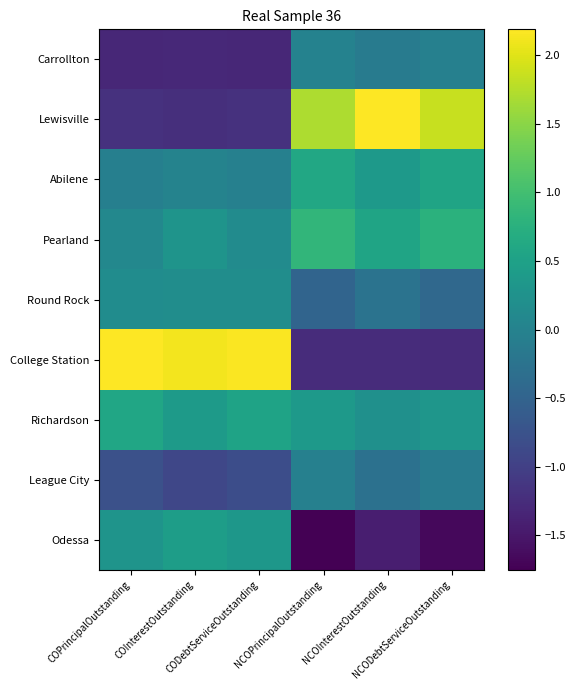

Reading left to right, list all the values displayed in this chart.

Carrollton: COPrincipalOutstanding=-1.3	COInterestOutstanding=-1.3	CODebtServiceOutstanding=-1.3	NCOPrincipalOutstanding=-0.0	NCOInterestOutstanding=-0.1	NCODebtServiceOutstanding=-0.0
Lewisville: COPrincipalOutstanding=-1.2	COInterestOutstanding=-1.2	CODebtServiceOutstanding=-1.2	NCOPrincipalOutstanding=1.7	NCOInterestOutstanding=2.2	NCODebtServiceOutstanding=1.9
Abilene: COPrincipalOutstanding=-0.0	COInterestOutstanding=0.0	CODebtServiceOutstanding=-0.0	NCOPrincipalOutstanding=0.6	NCOInterestOutstanding=0.4	NCODebtServiceOutstanding=0.6
Pearland: COPrincipalOutstanding=0.1	COInterestOutstanding=0.3	CODebtServiceOutstanding=0.1	NCOPrincipalOutstanding=0.8	NCOInterestOutstanding=0.5	NCODebtServiceOutstanding=0.8
Round Rock: COPrincipalOutstanding=0.2	COInterestOutstanding=0.2	CODebtServiceOutstanding=0.2	NCOPrincipalOutstanding=-0.5	NCOInterestOutstanding=-0.3	NCODebtServiceOutstanding=-0.4
College Station: COPrincipalOutstanding=2.2	COInterestOutstanding=2.1	CODebtServiceOutstanding=2.2	NCOPrincipalOutstanding=-1.3	NCOInterestOutstanding=-1.3	NCODebtServiceOutstanding=-1.3
Richardson: COPrincipalOutstanding=0.6	COInterestOutstanding=0.4	CODebtServiceOutstanding=0.5	NCOPrincipalOutstanding=0.4	NCOInterestOutstanding=0.2	NCODebtServiceOutstanding=0.3
League City: COPrincipalOutstanding=-0.8	COInterestOutstanding=-0.9	CODebtServiceOutstanding=-0.8	NCOPrincipalOutstanding=-0.0	NCOInterestOutstanding=-0.3	NCODebtServiceOutstanding=-0.1
Odessa: COPrincipalOutstanding=0.3	COInterestOutstanding=0.4	CODebtServiceOutstanding=0.3	NCOPrincipalOutstanding=-1.8	NCOInterestOutstanding=-1.4	NCODebtServiceOutstanding=-1.7